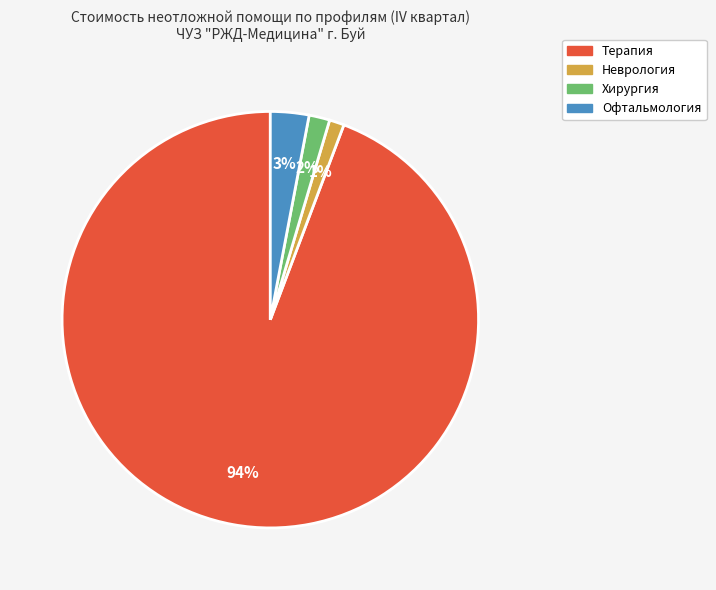

To the nearest percent, what portion does Офтальмология represent?

3%